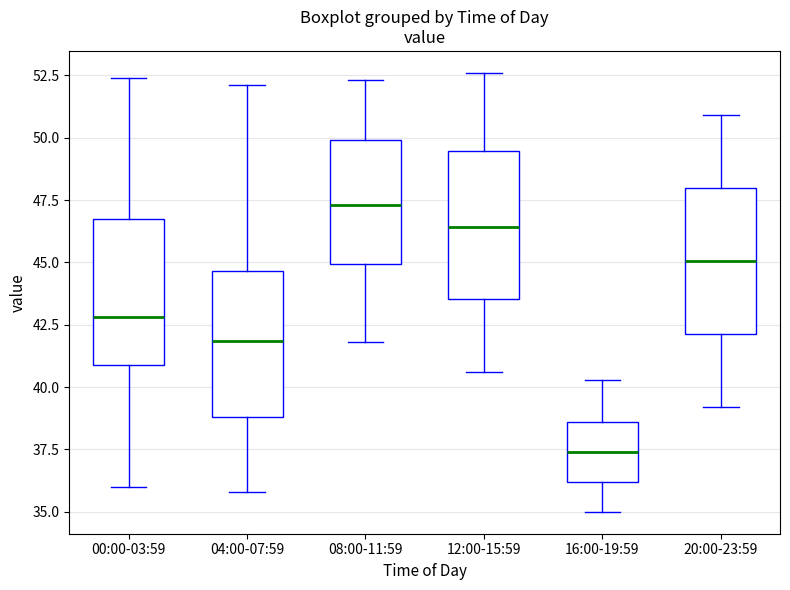

Which box's median line is the lowest?

16:00-19:59